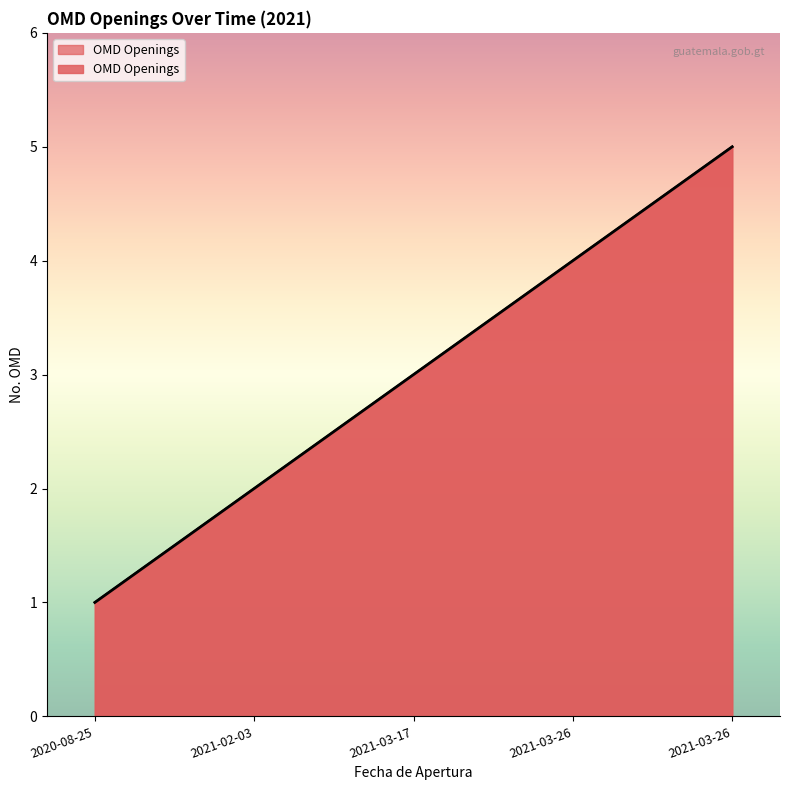

What is the maximum value shown in the chart?

5